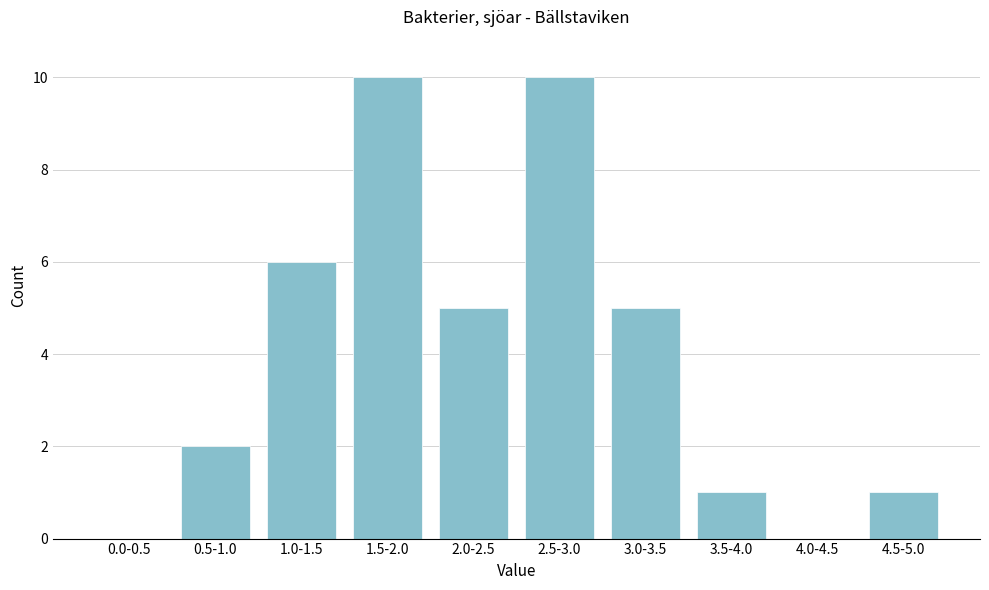

Reading right to left, what are all the values shown in this chart?

4.5-5.0=1	4.0-4.5=0	3.5-4.0=1	3.0-3.5=5	2.5-3.0=10	2.0-2.5=5	1.5-2.0=10	1.0-1.5=6	0.5-1.0=2	0.0-0.5=0